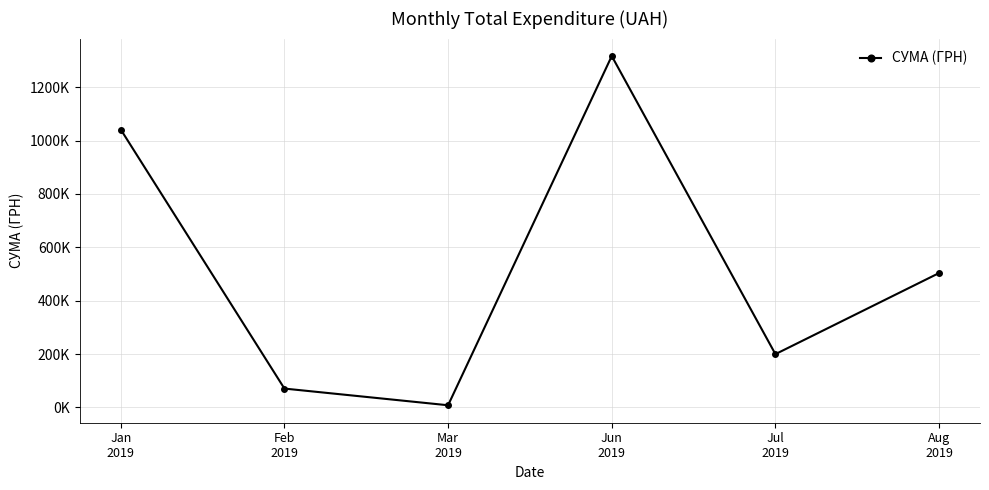

How many points are lower than both their immediate neighbors (excluding endpoints)?

2